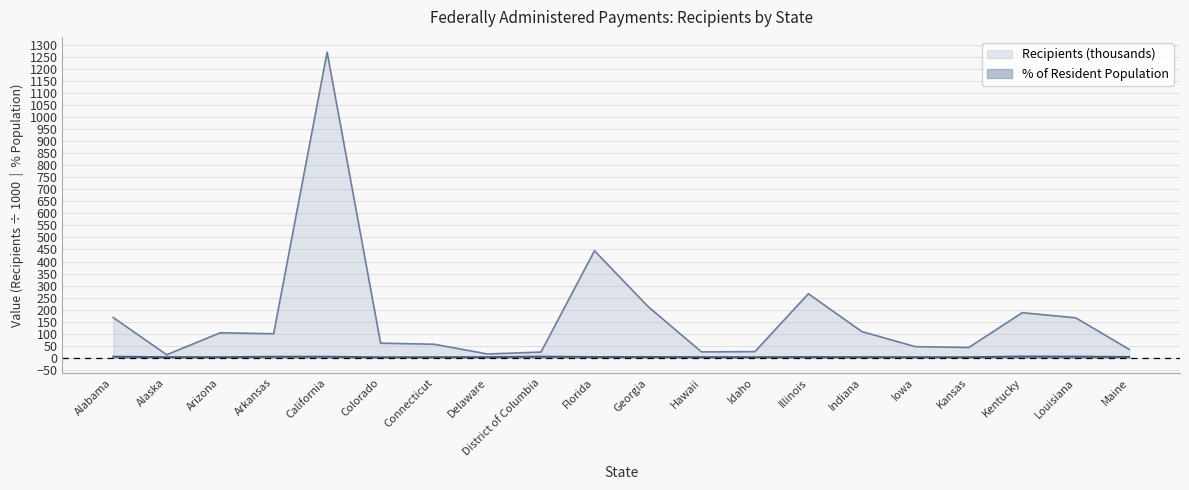

What is the average value of the Recipients (Number) series?

167.9